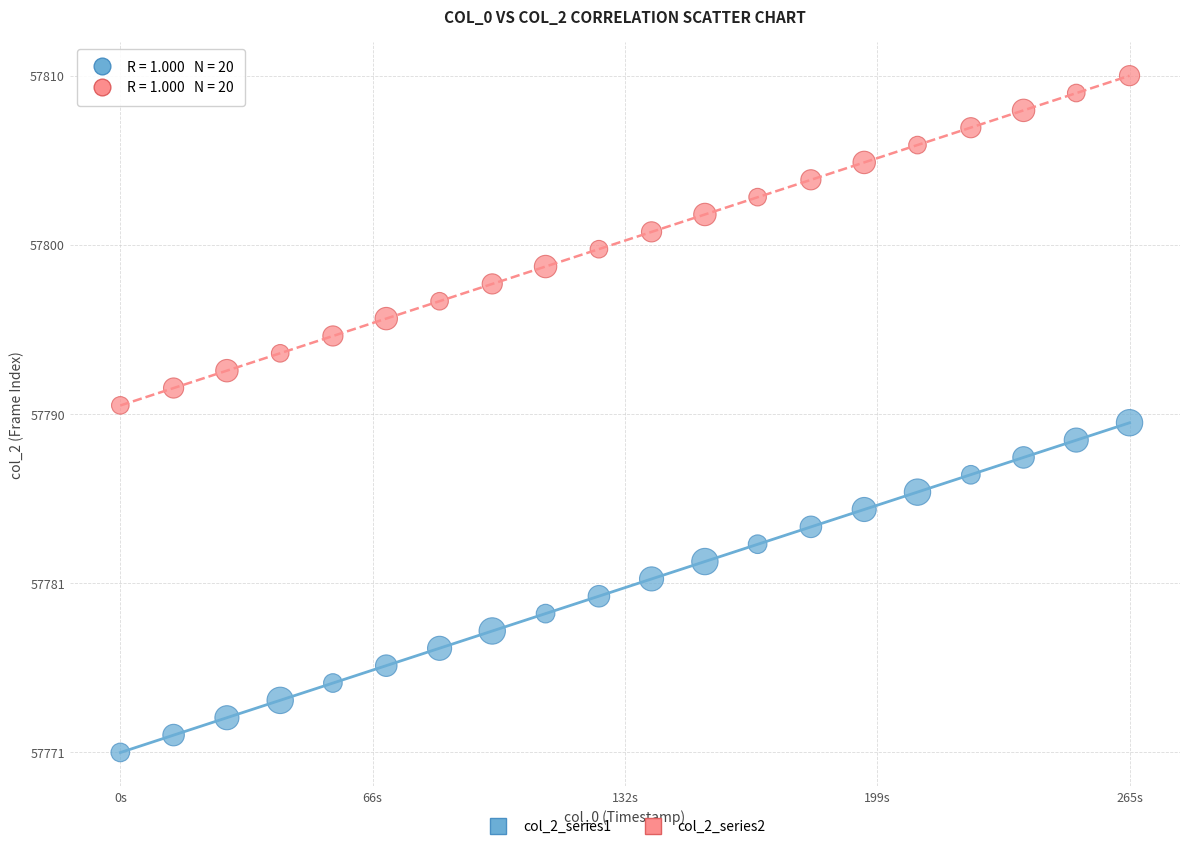

What are all the series names shown in the legend?

col_2_series1, col_2_series2